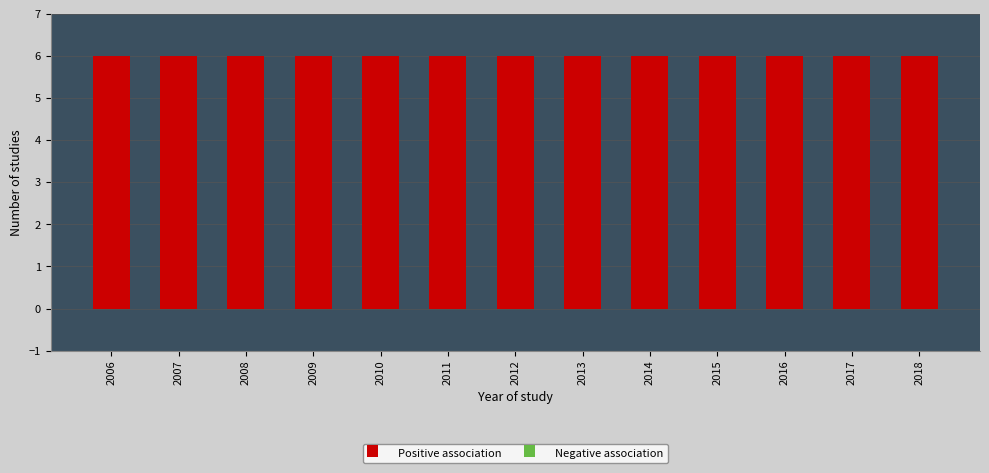

At which category is the sum across all series the highest?

2006